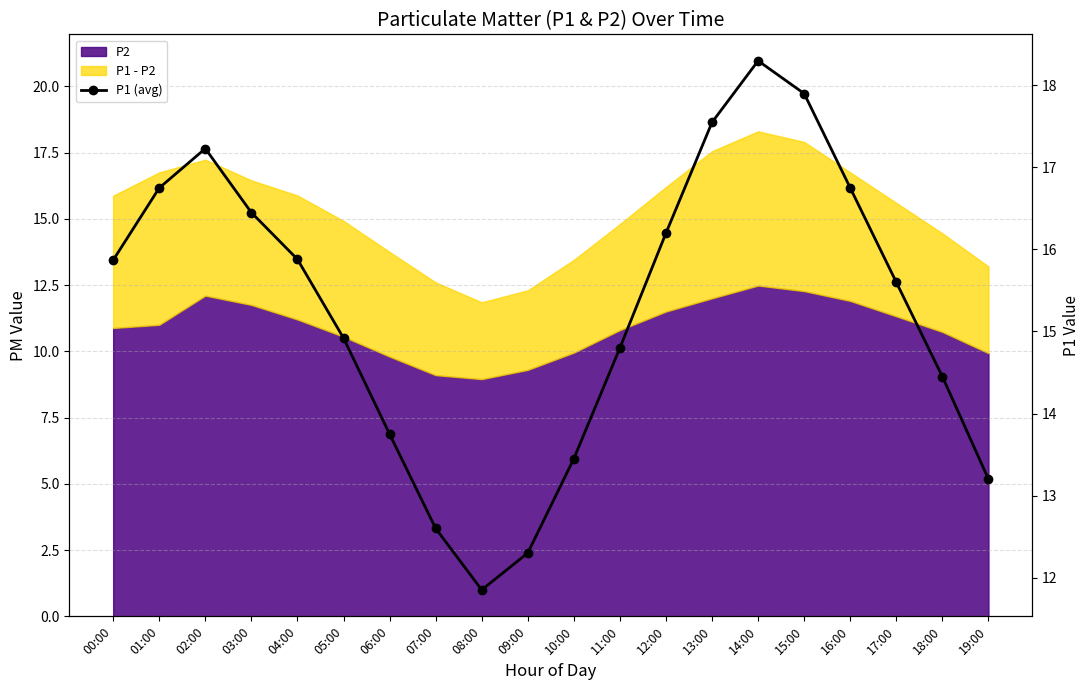

What is the change in value from 10:00 to 16:00?

+3.3